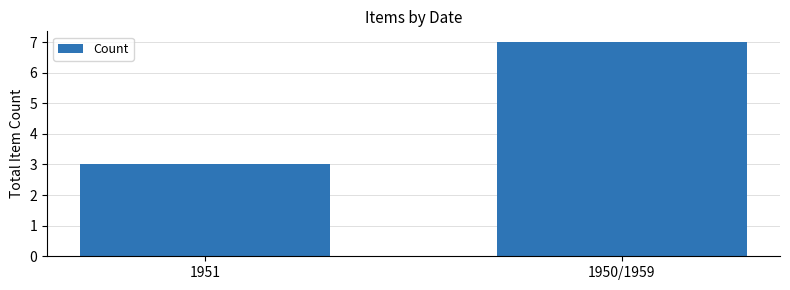

What is the maximum value shown in the chart?

7